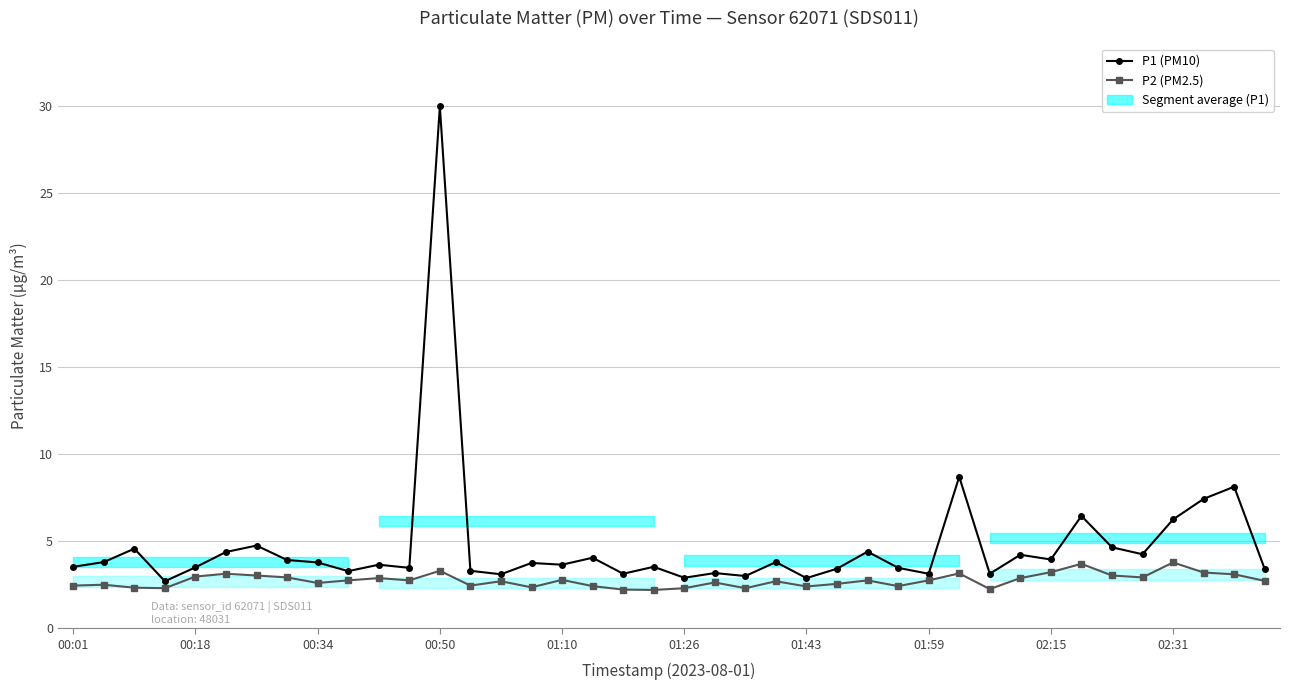

Is the value of P2 (PM2.5) at 22 greater than the value of P1 (PM10) at 14?

No